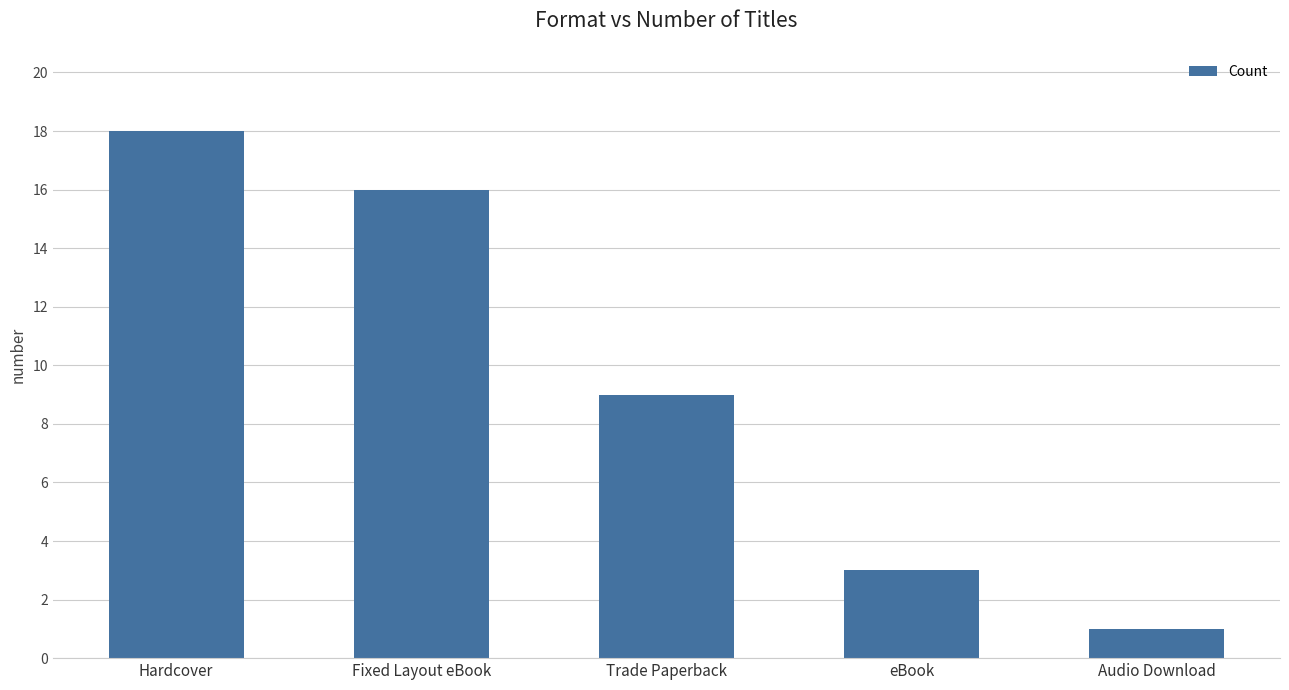

Between Hardcover and Audio Download, which is larger?

Hardcover